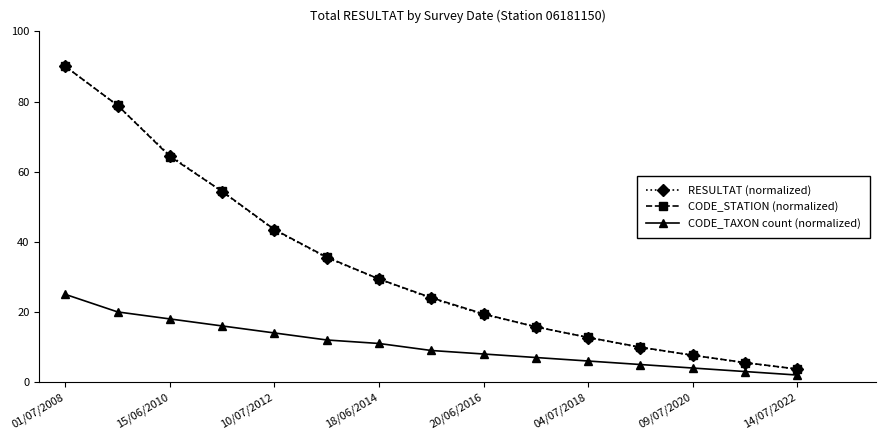

Is this an area chart (filled region under the line)?

No